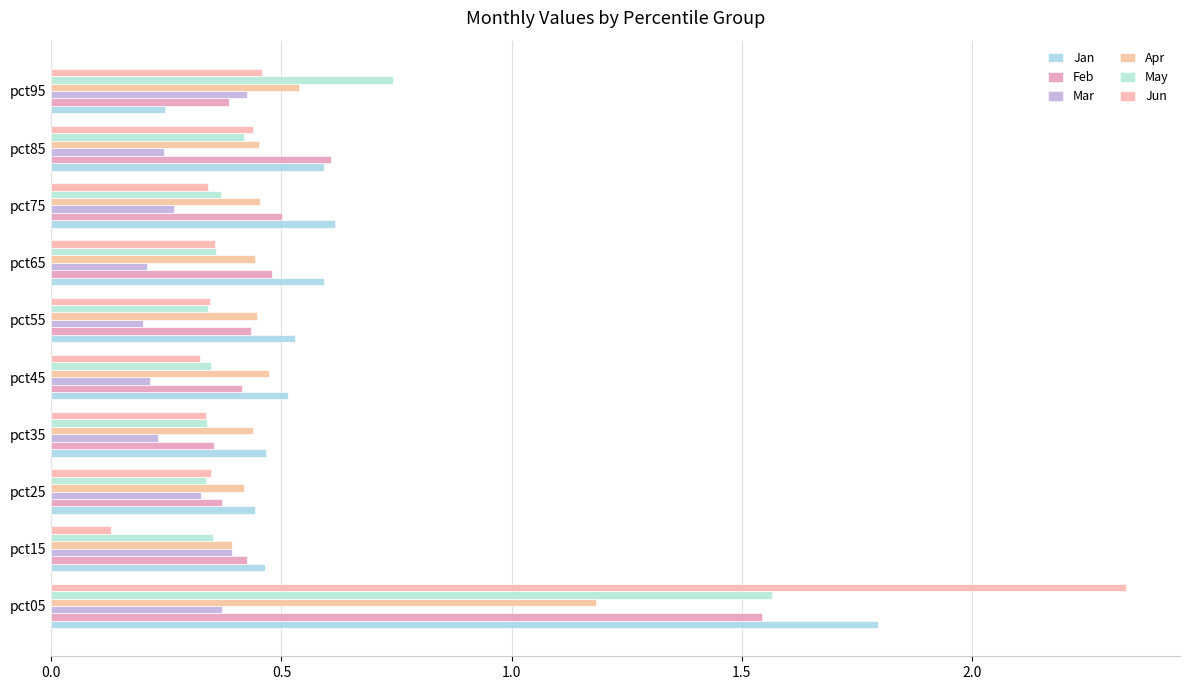

At how many categories does at least one series exceed 0?

10